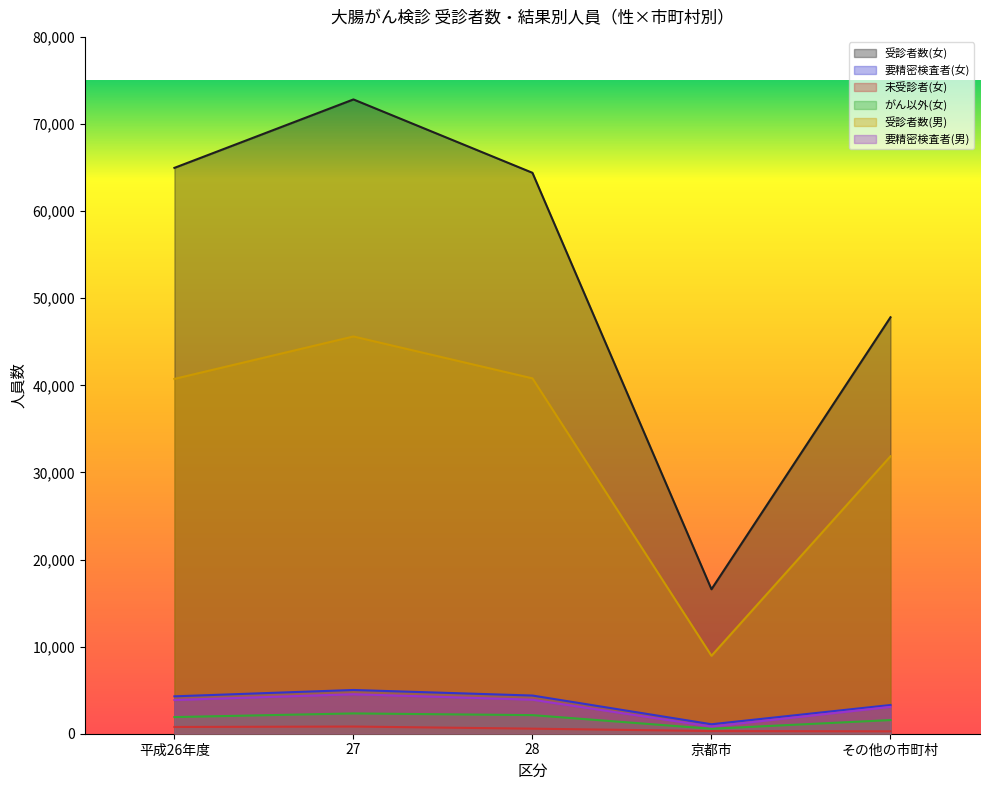

What value does the 要精密検査者(男) series have at 27?

4535